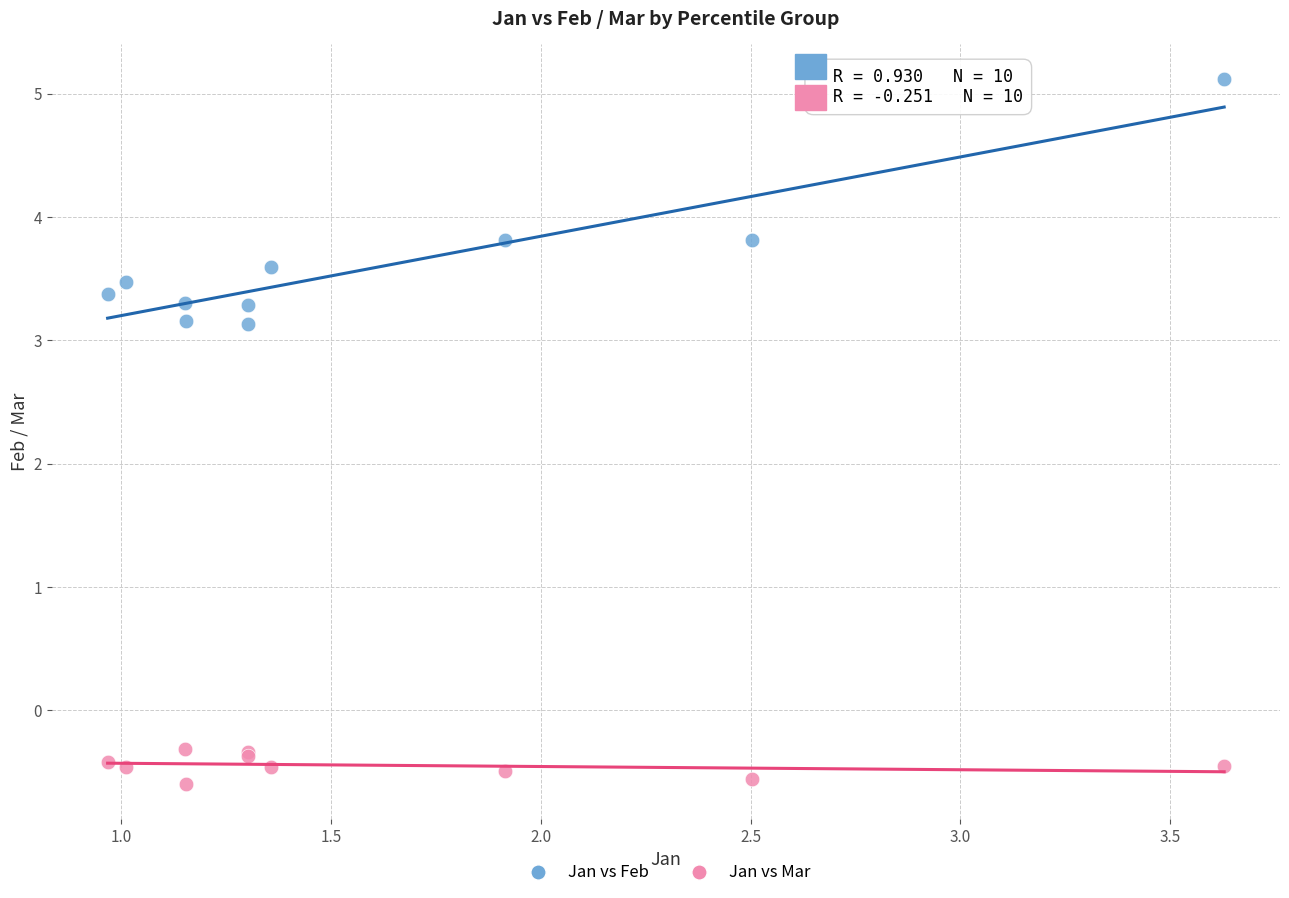

Which series has the widest spread of Y values?

Jan vs Feb